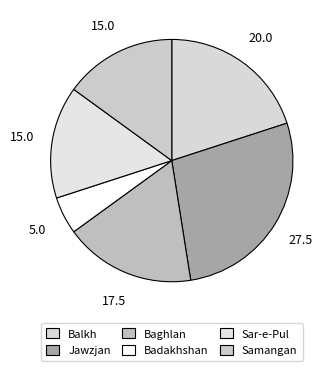

Which has a higher value, Jawzjan or Sar-e-Pul?

Jawzjan